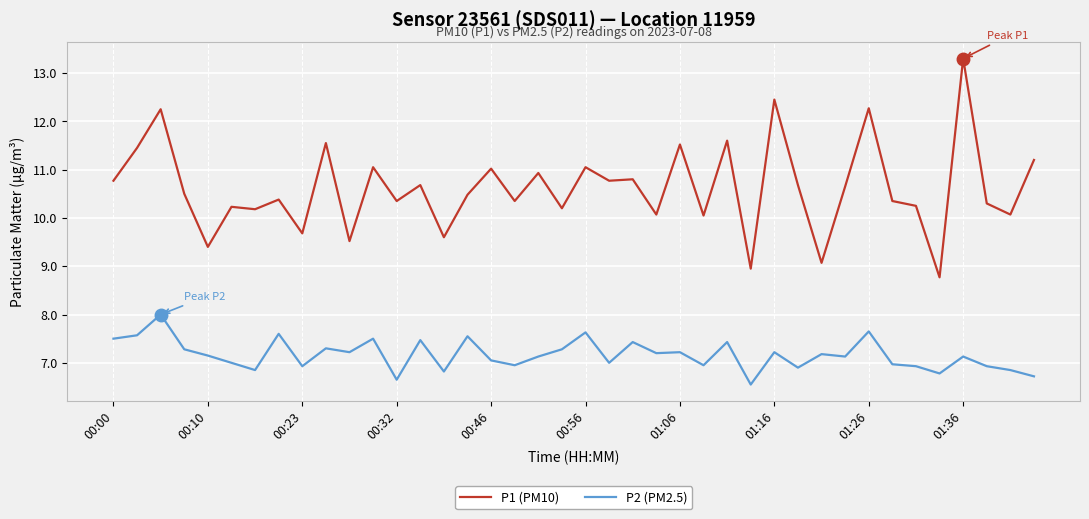

True or false: P2 (PM2.5) and P1 (PM10) cross at least once.

False